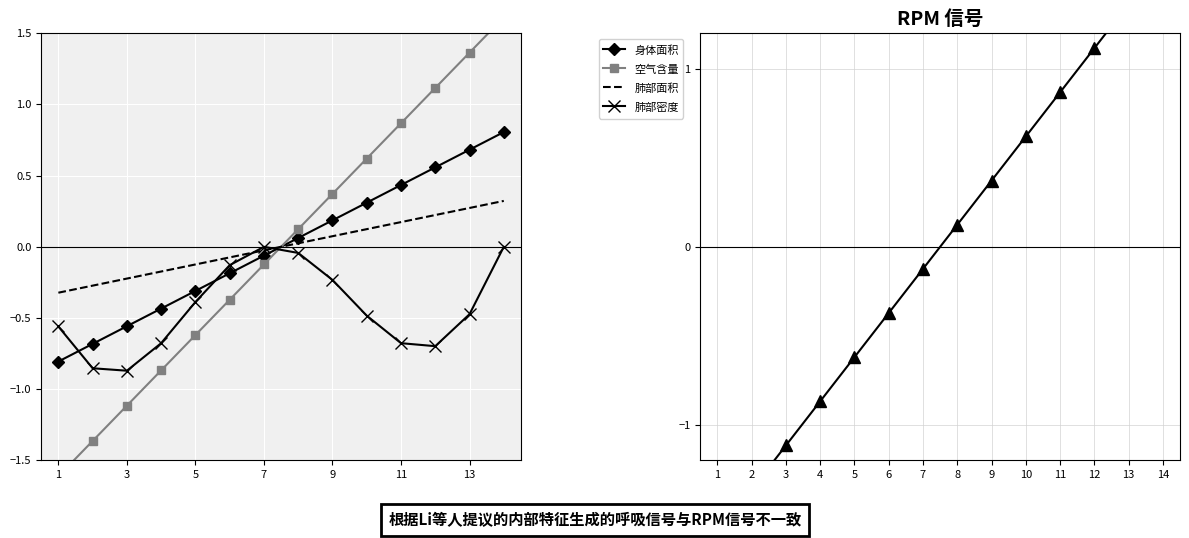

True or false: 肺部密度 and 身体面积 cross at least once.

True